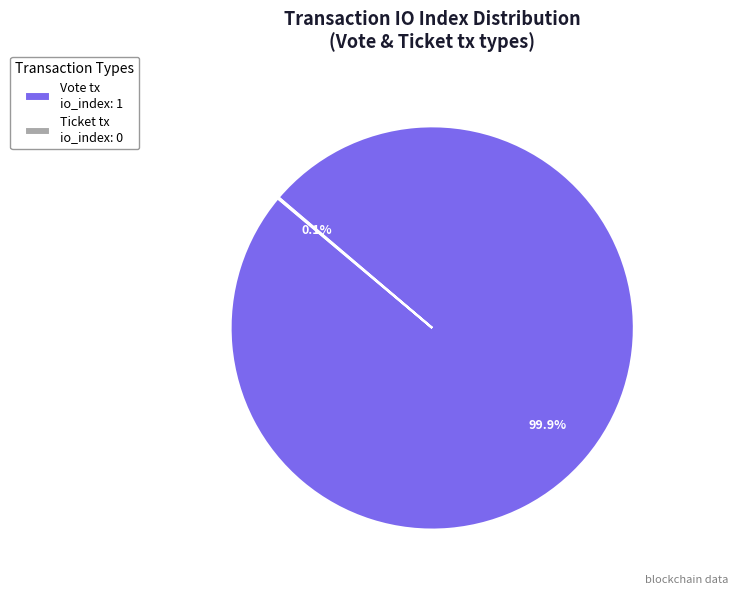

Is there any slice that represents more than half of the pie?

Yes